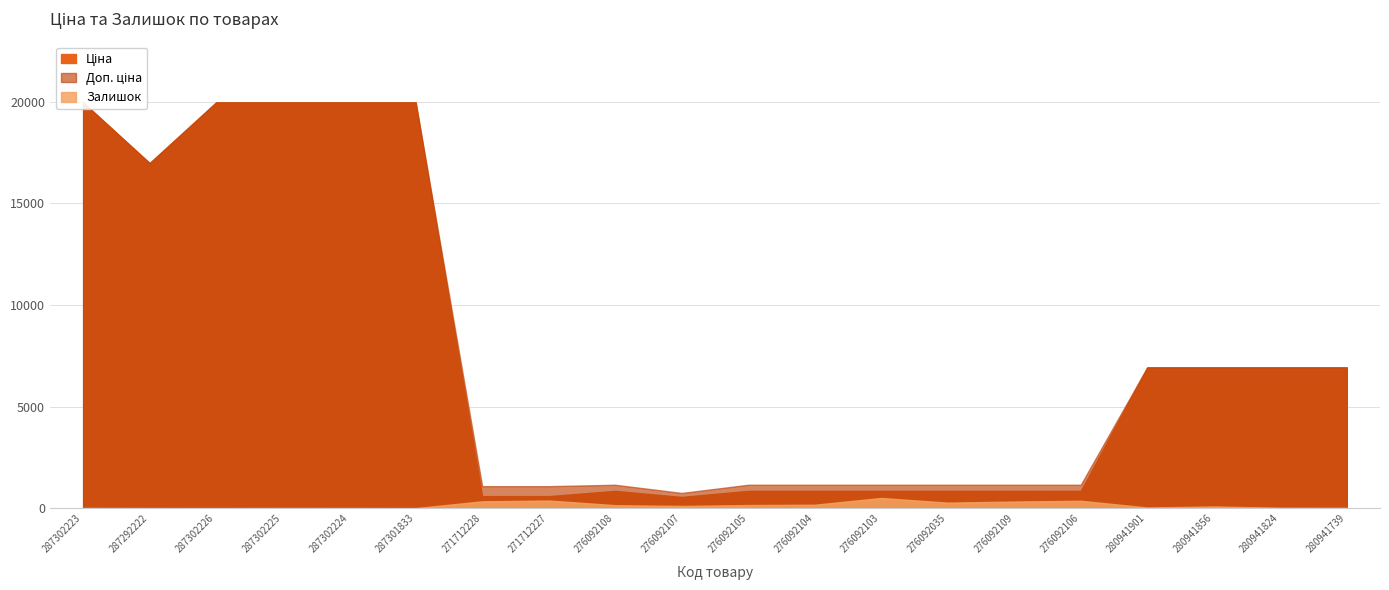

At how many categories does at least one series exceed 12278?

6